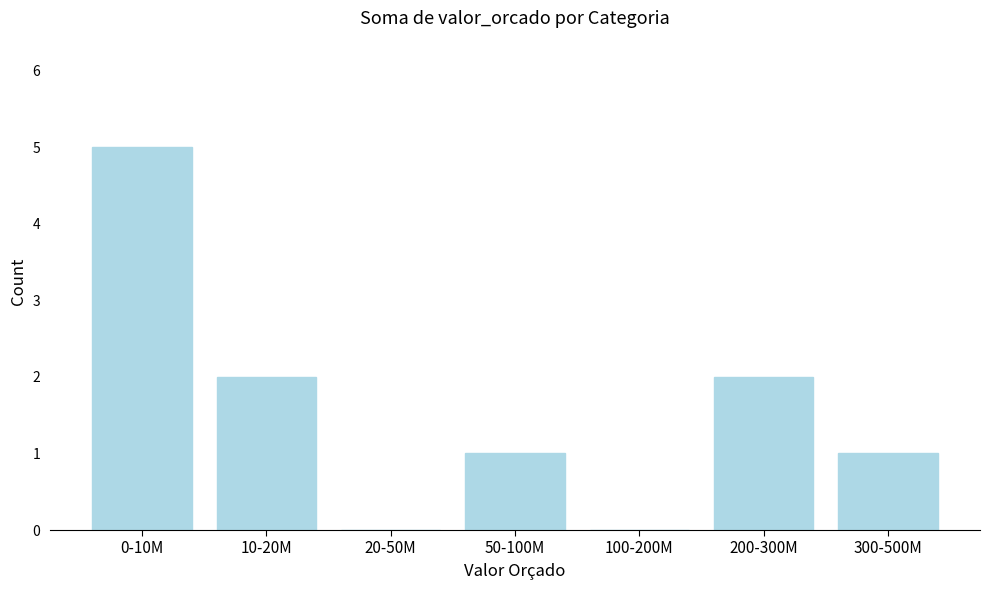

Reading right to left, list all the values displayed in this chart.

300-500M=1	200-300M=2	100-200M=0	50-100M=1	20-50M=0	10-20M=2	0-10M=5